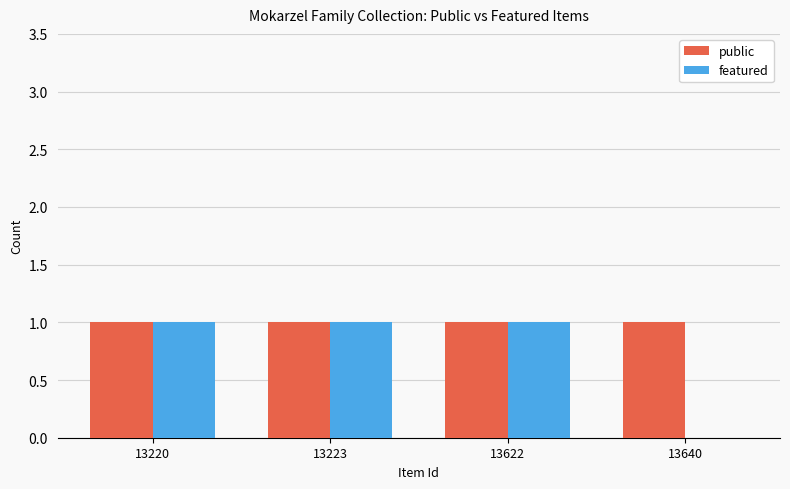

Between 13622 and 13640, which series saw the biggest shift?

featured